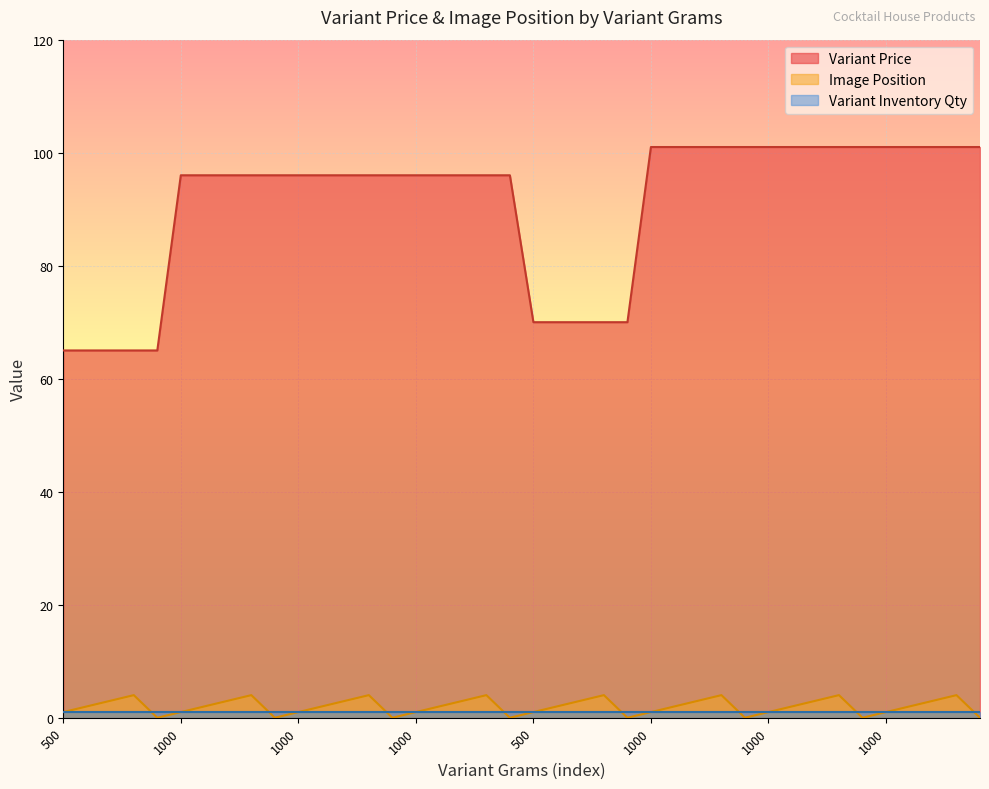

Which category has the highest value across all series?

1000